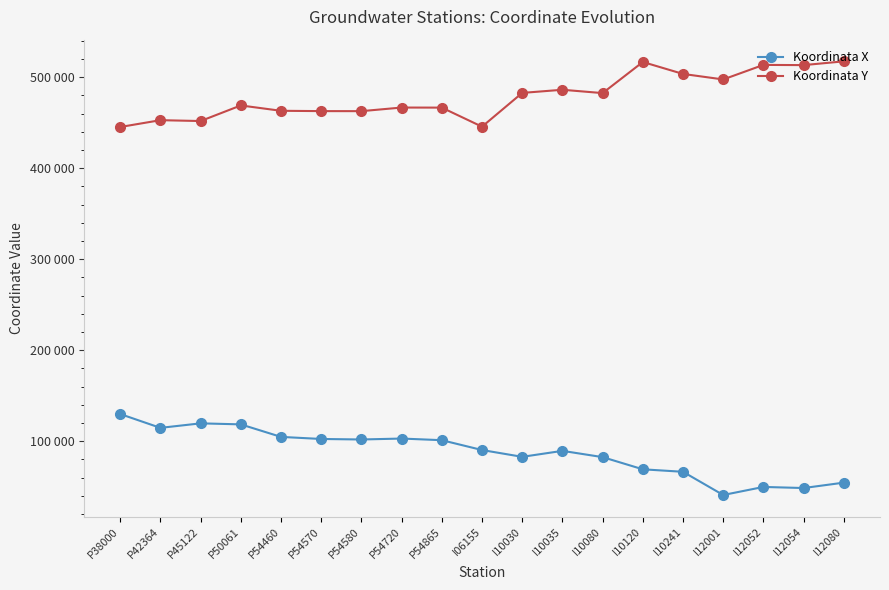

What is the maximum value shown in the chart?

517290